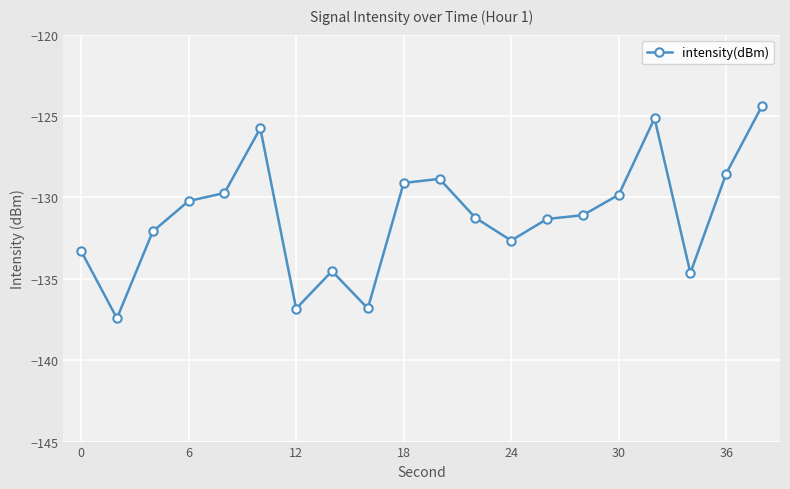

What is the value of the 10th point from the left?

-129.1